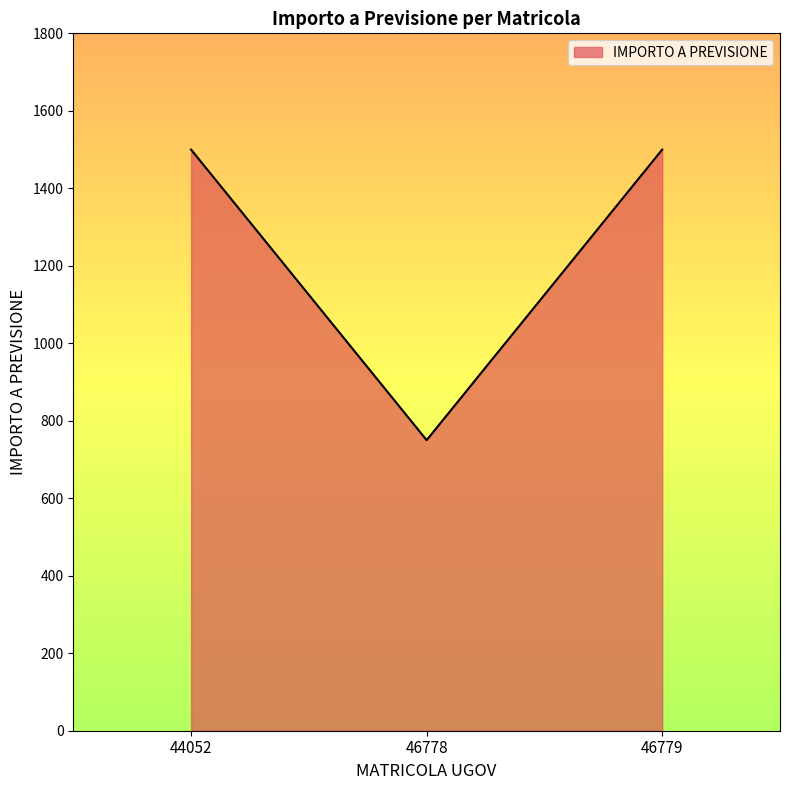

Approximately how many times larger is the value at 46779 compared to 44052?

1.0